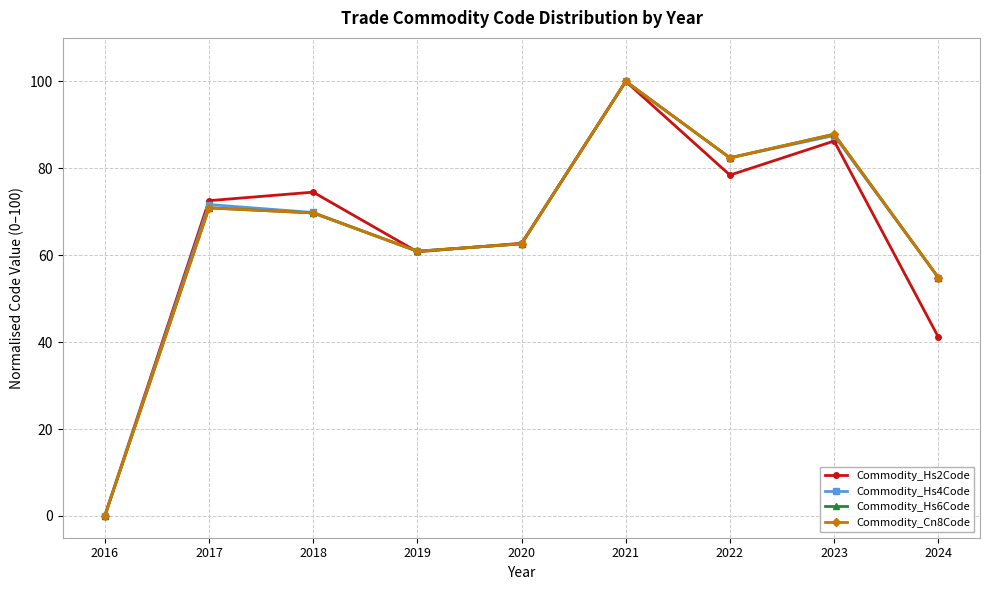

Is the value of Commodity_Hs4Code at 2017 greater than the value of Commodity_Cn8Code at 2019?

Yes